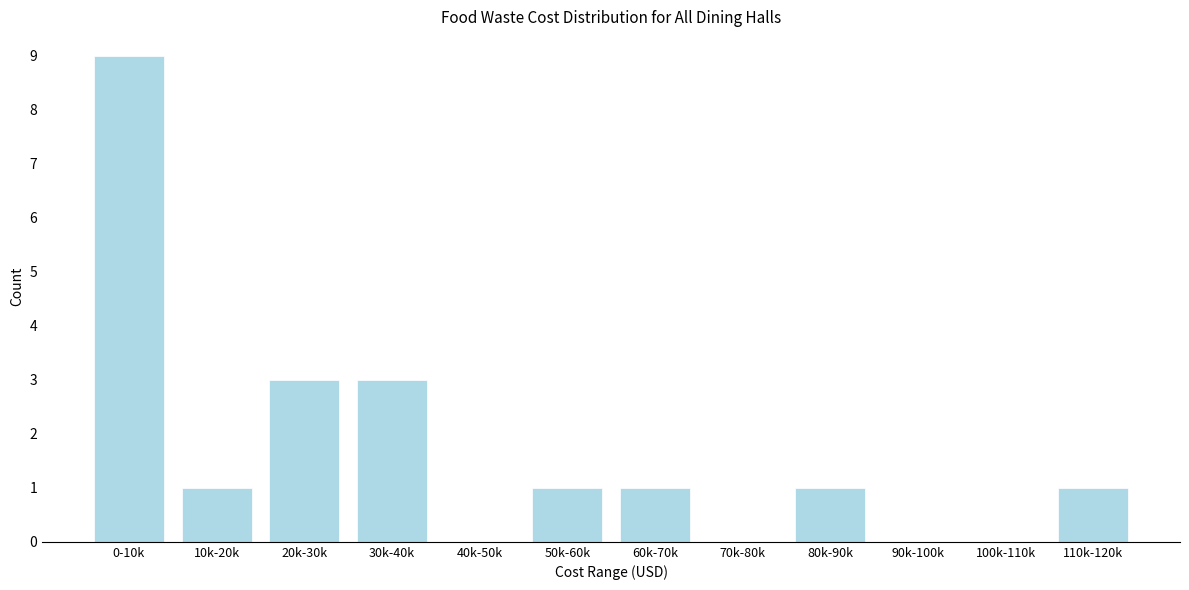

Reading left to right, what are all the values shown in this chart?

0-10k=9	10k-20k=1	20k-30k=3	30k-40k=3	40k-50k=0	50k-60k=1	60k-70k=1	70k-80k=0	80k-90k=1	90k-100k=0	100k-110k=0	110k-120k=1